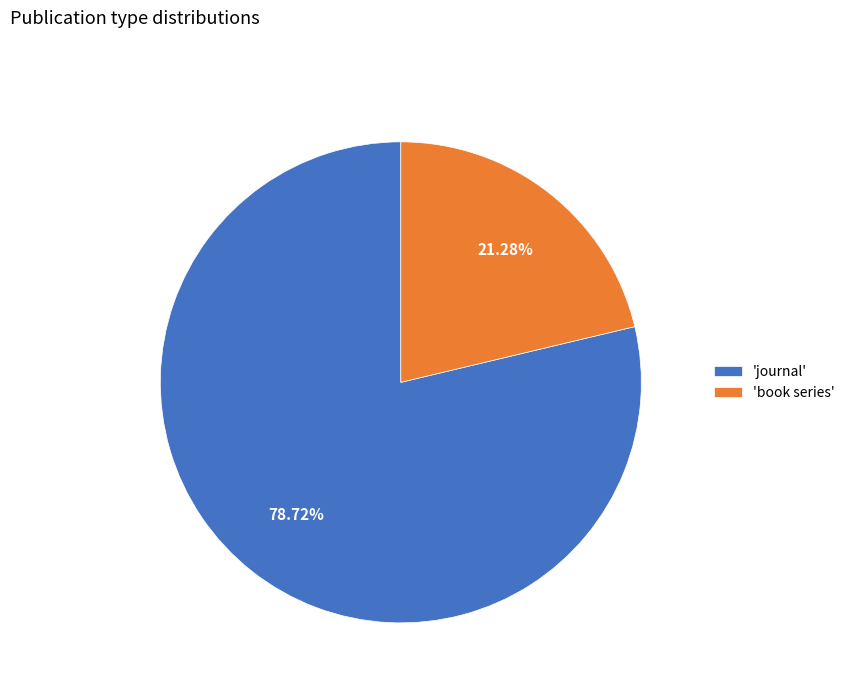

Rank the categories by value from highest to lowest.

'journal', 'book series'